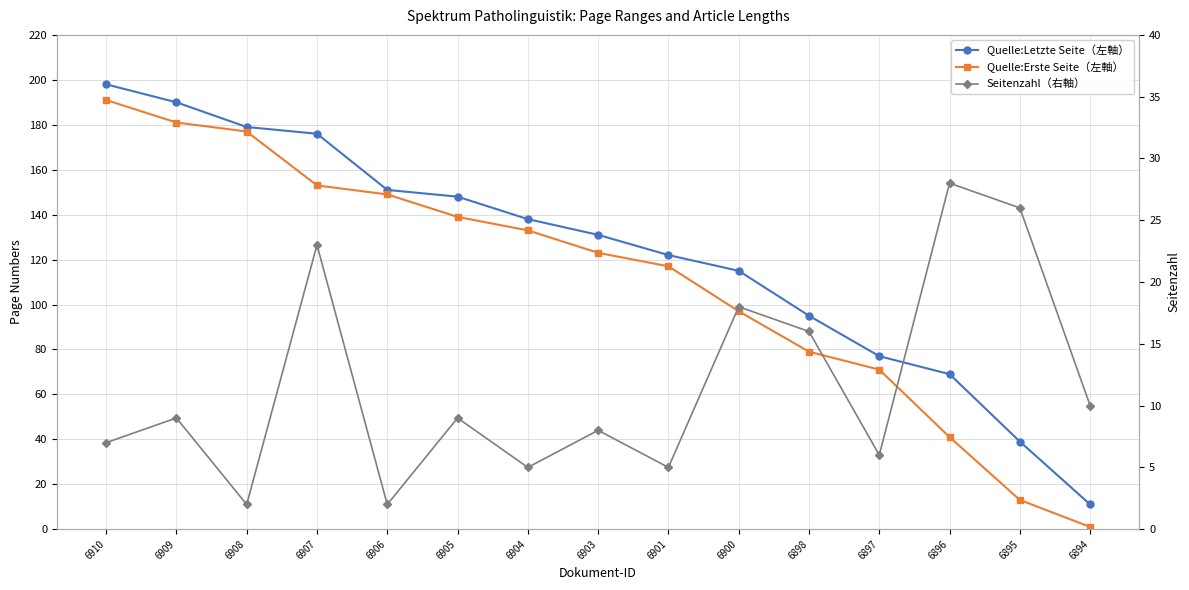

What is the highest value of the Seitenzahl（右軸） series?

28